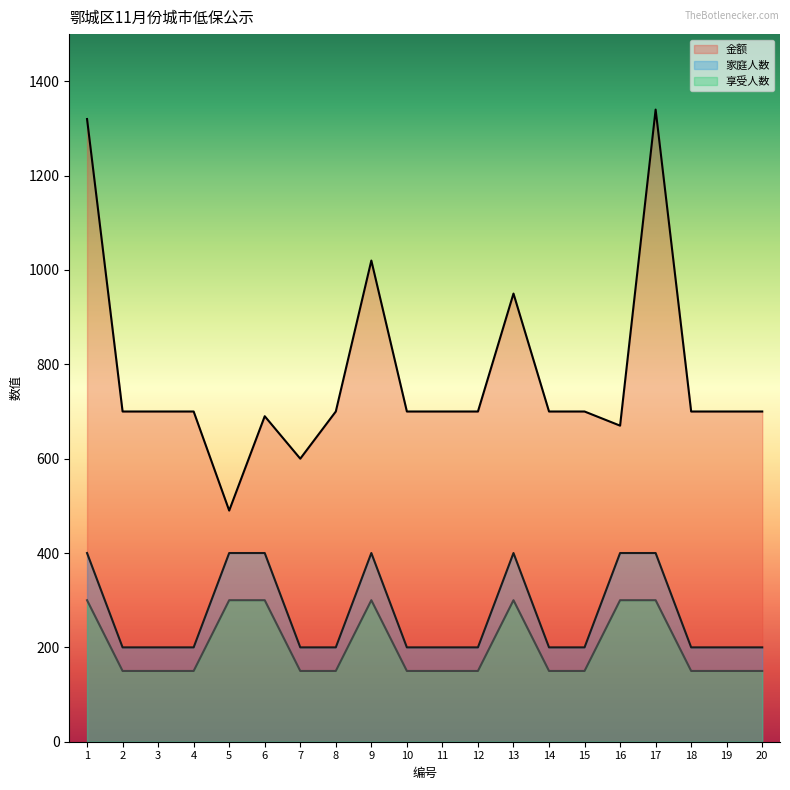

In 金额, how many points are lower than both neighbors (excluding endpoints)?

3